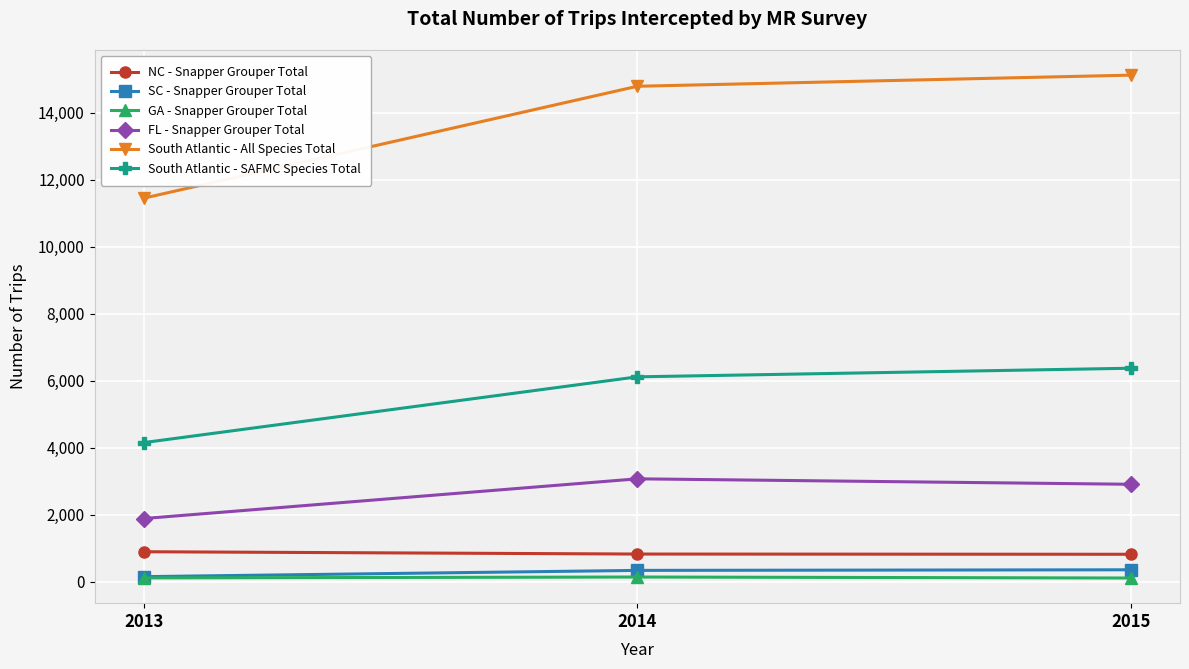

The value of GA - Snapper Grouper Total at 2014 is 140. True or false?

True